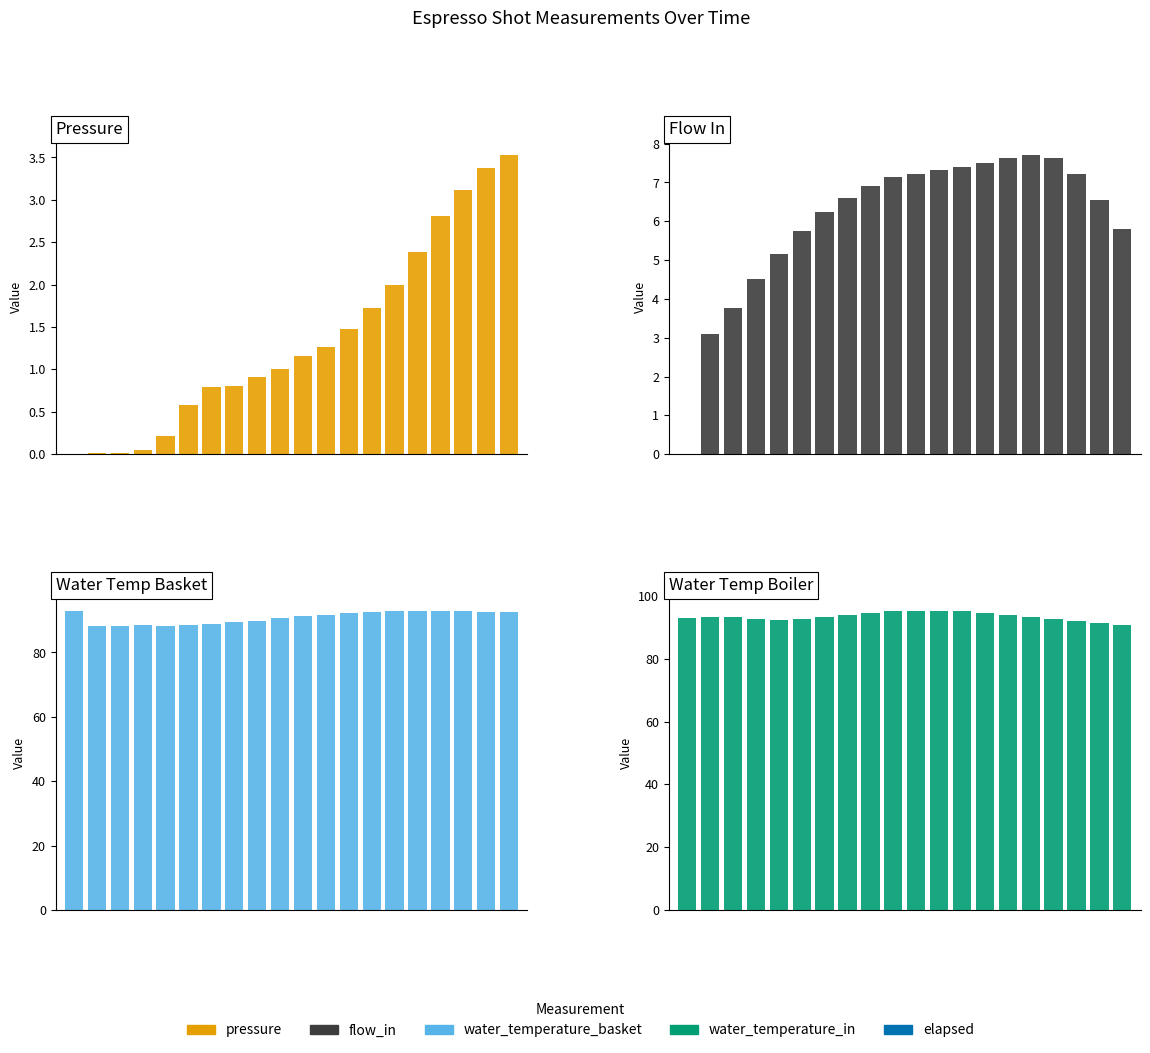

How many bars are there in total?

80